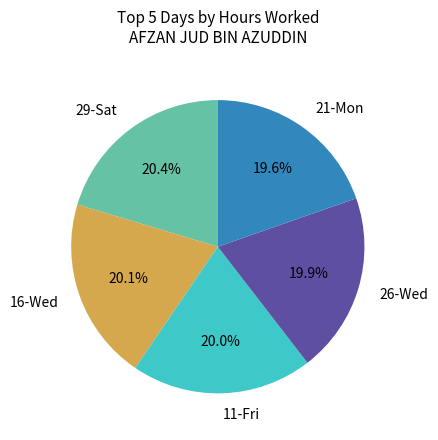

Combined, what portion of the pie is 26-Wed and 16-Wed?

40.0%